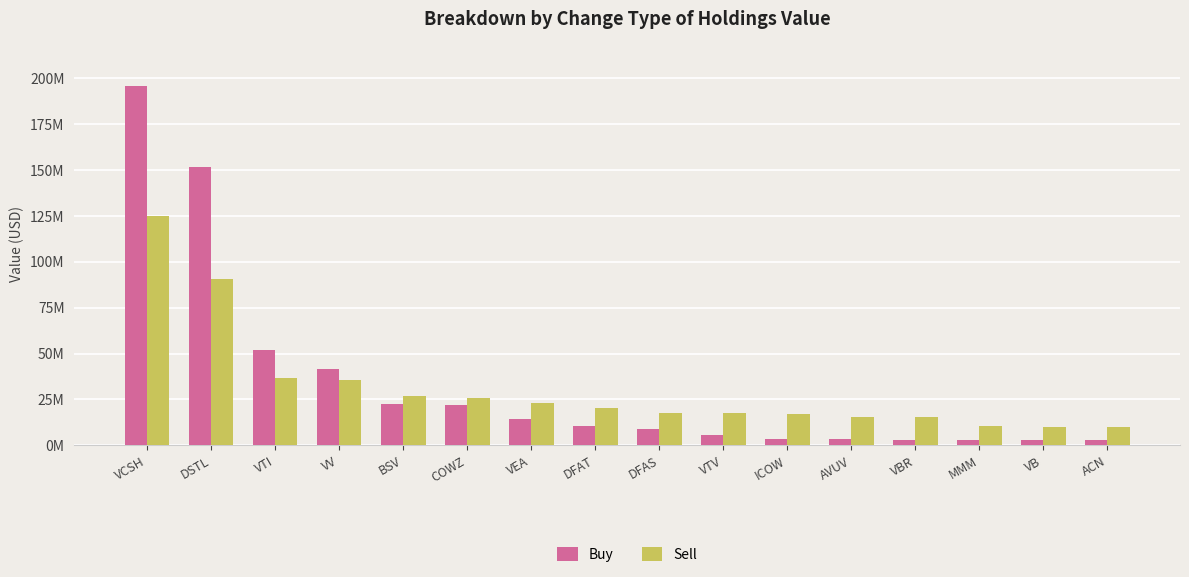

At which label is Sell closest to 67349500?

DSTL